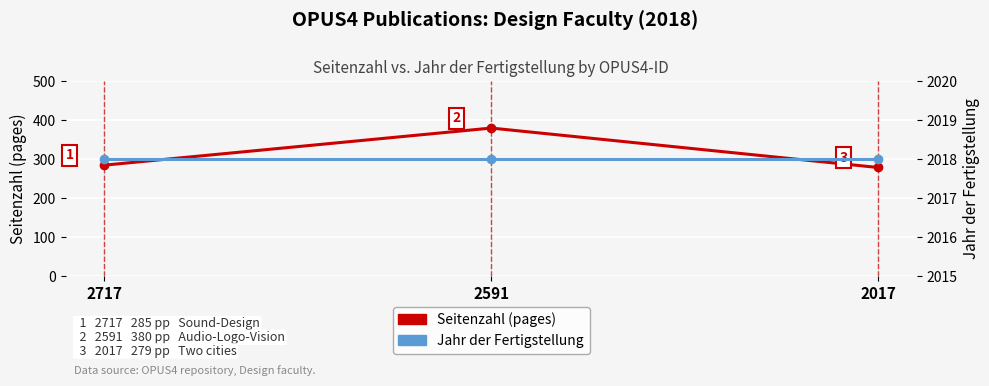

Which series has the widest spread of values?

Seitenzahl (pages)